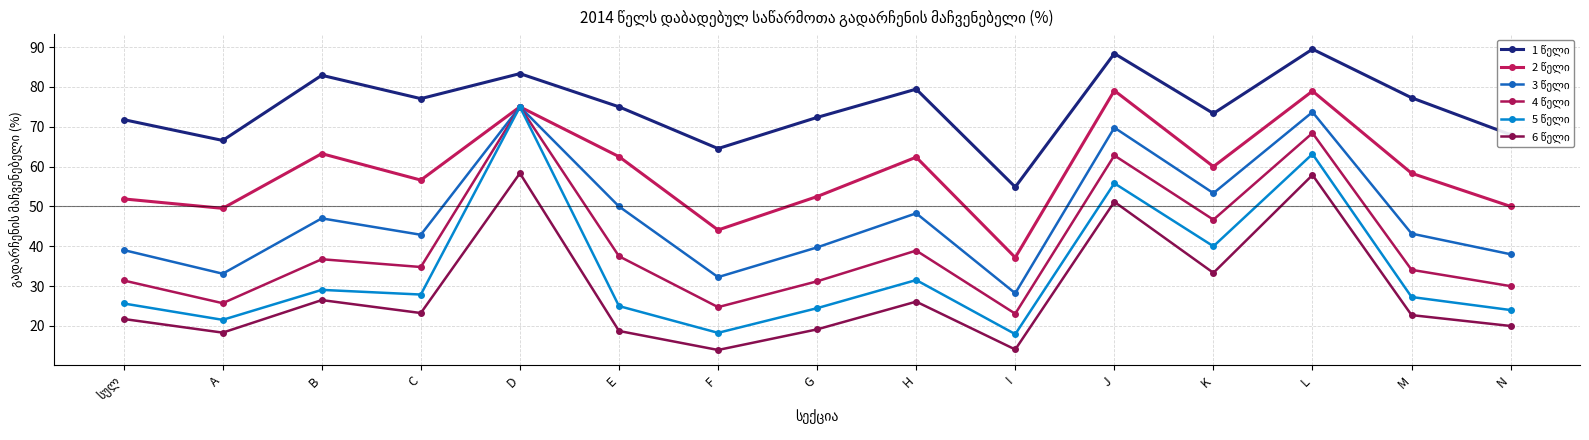

What position from the right is N?

1